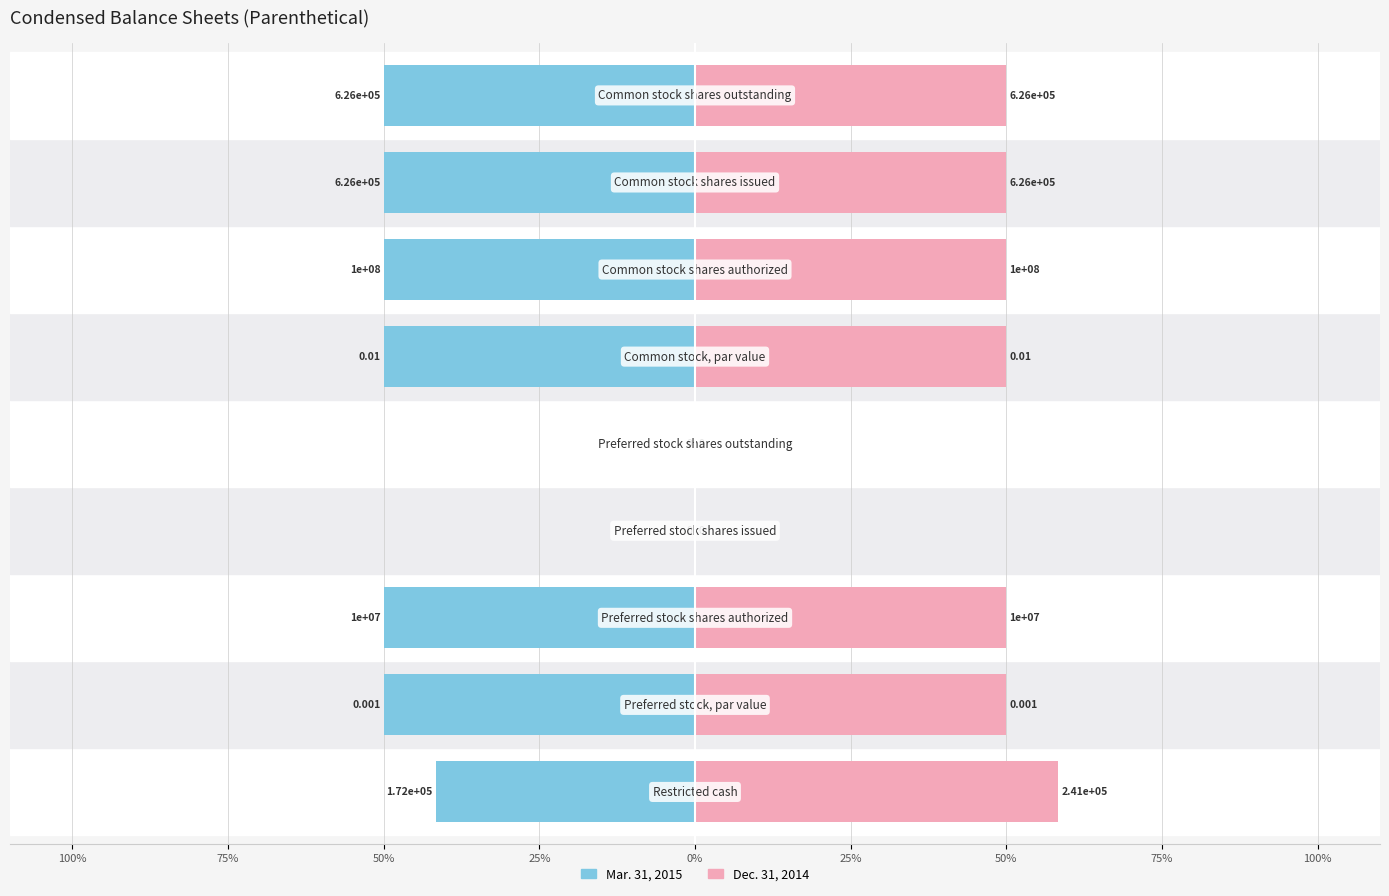

What are all the series names shown in the legend?

Mar. 31, 2015, Dec. 31, 2014